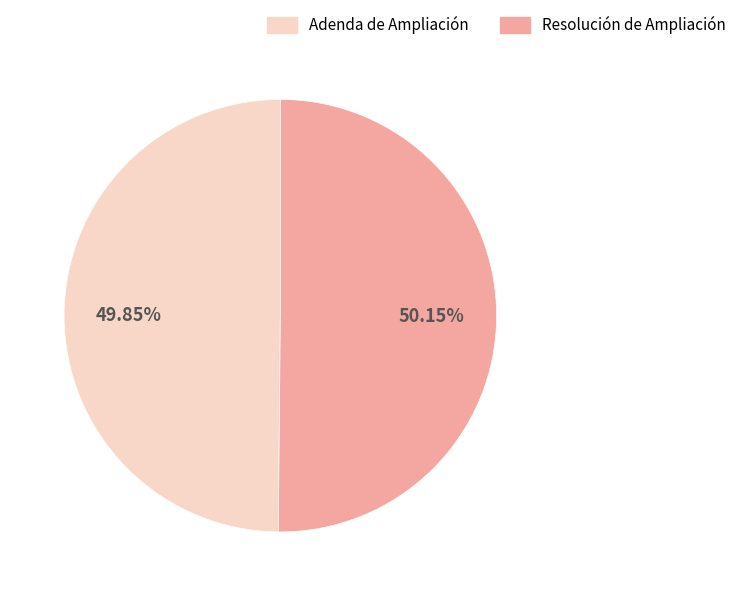

Is there a majority slice in this chart?

Yes